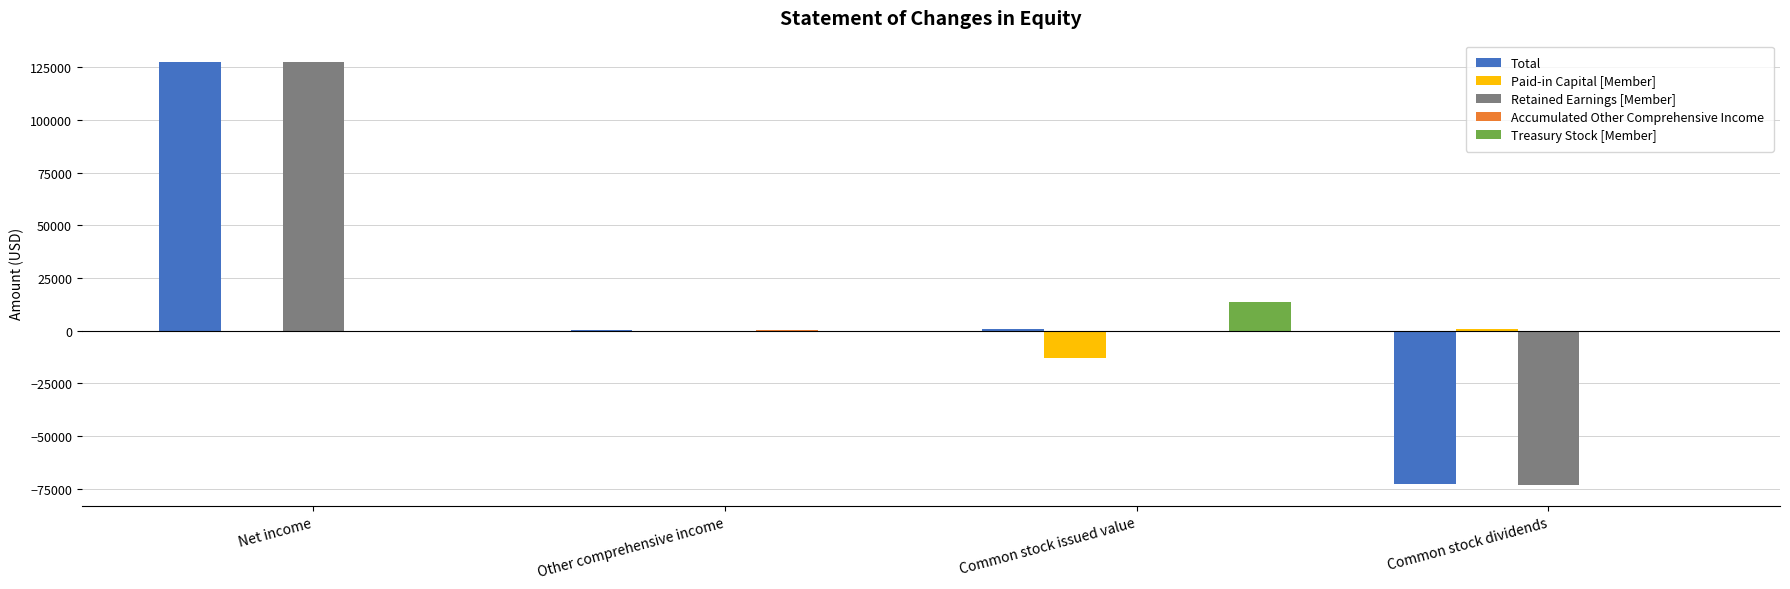

What is the sum of all Retained Earnings [Member] values?

54426